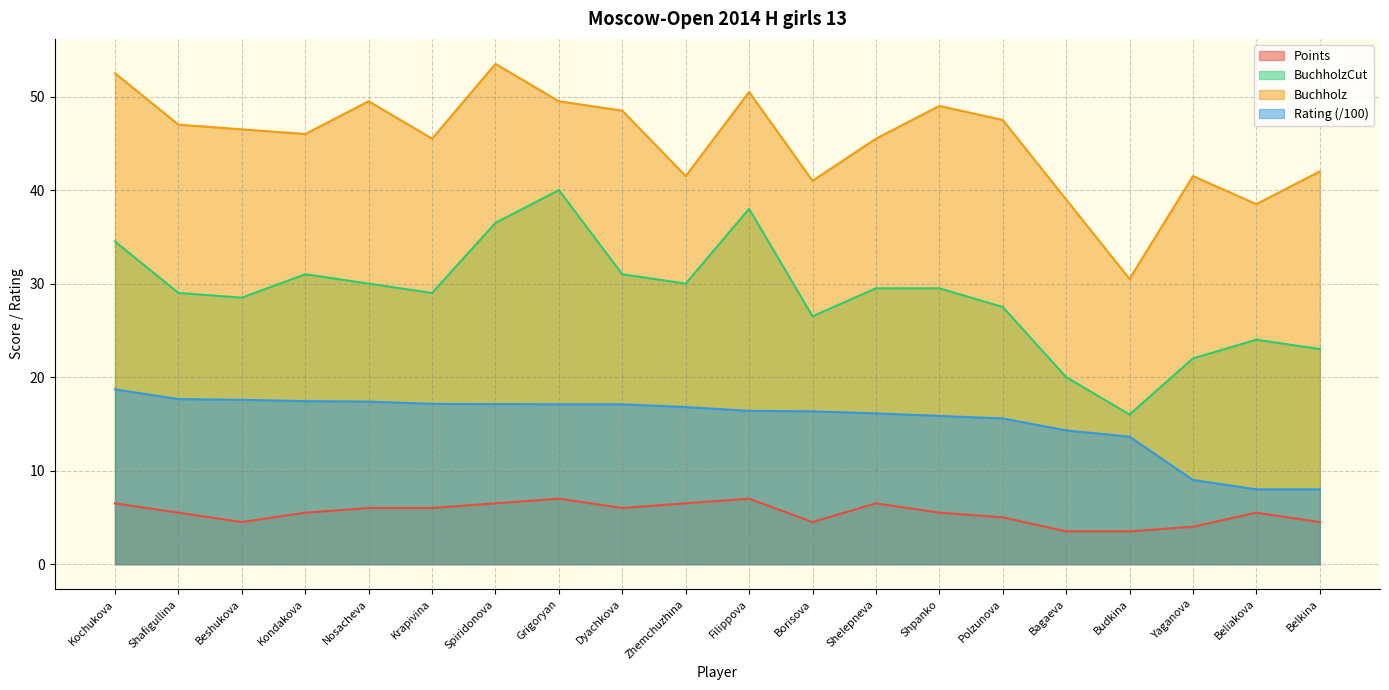

True or false: BuchholzCut and Points cross at least once.

False